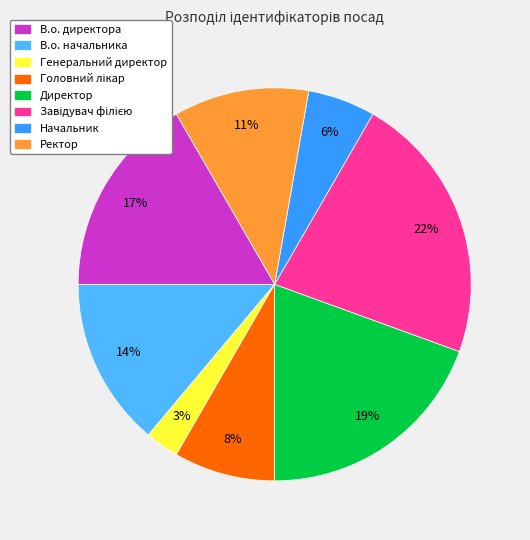

Does any single category account for the majority?

No